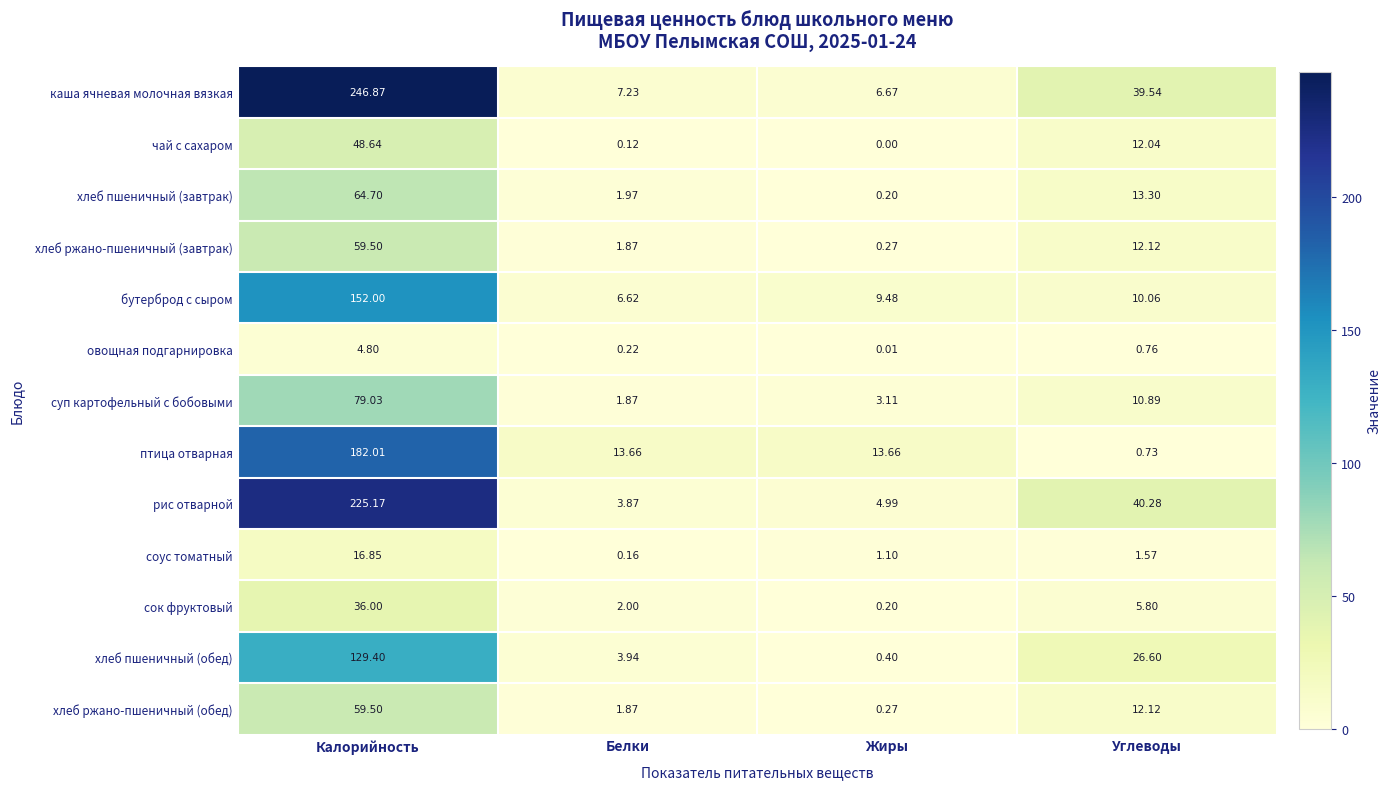

Rank the categories by овощная подгарнировка value from lowest to highest.

Жиры, Белки, Углеводы, Калорийность